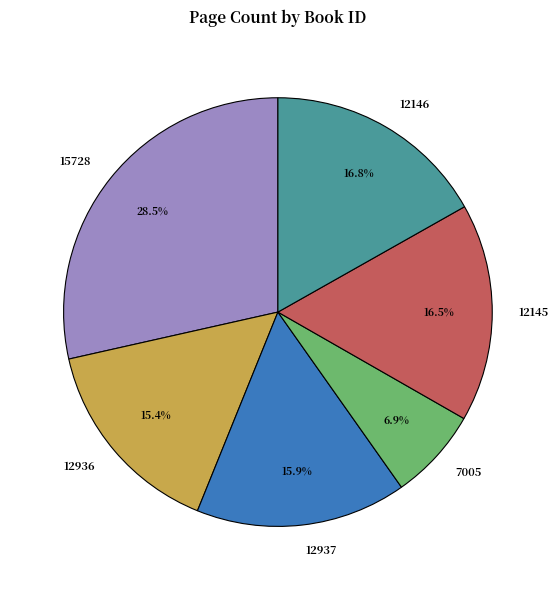

Does 12145 represent more than half of the total?

No